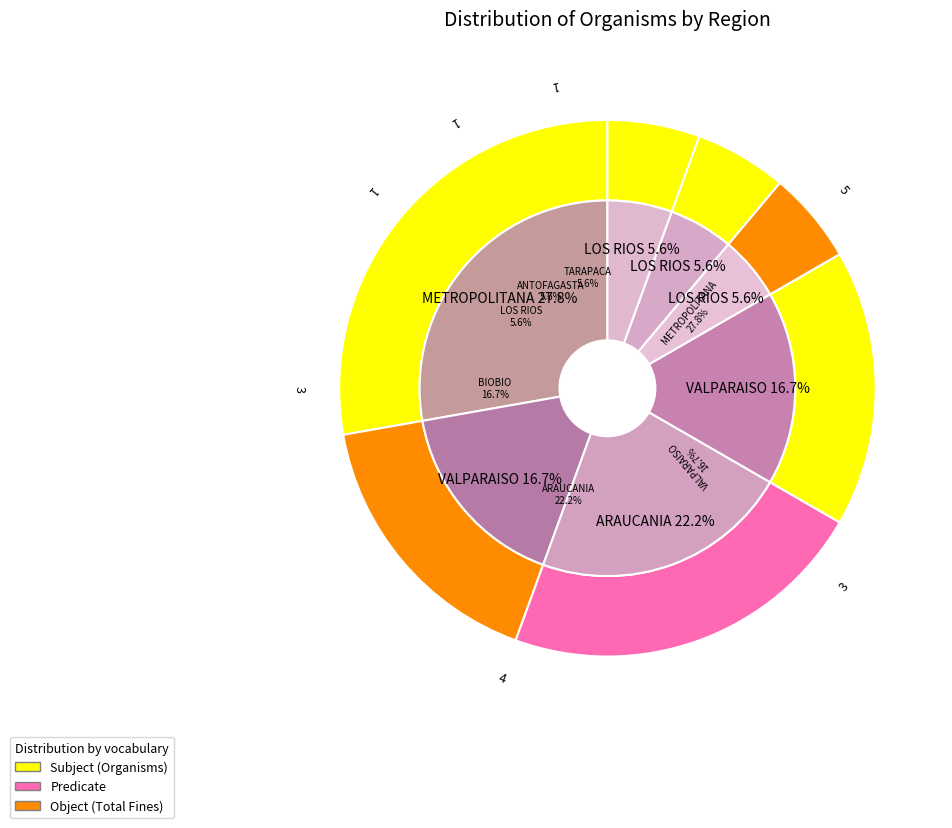

The ANTOFAGASTA slice represents 1% of the pie. True or false?

False